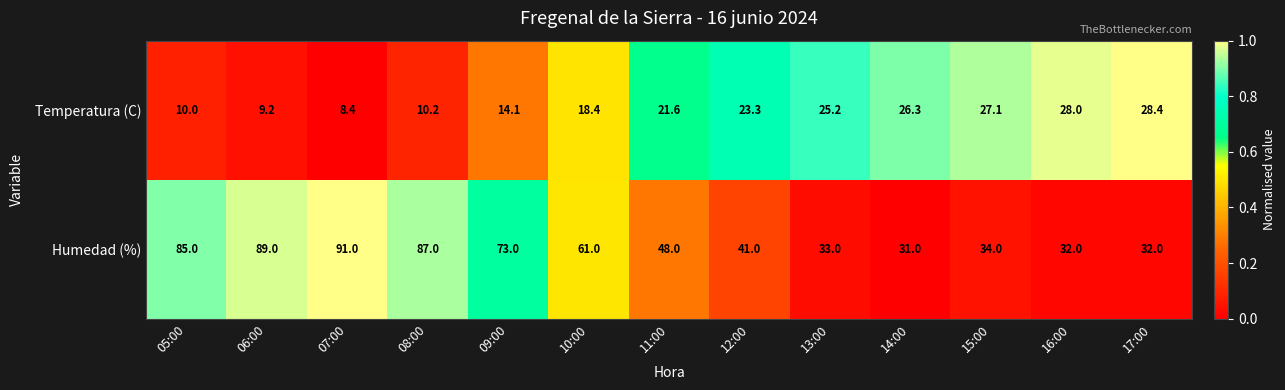

At how many categories does at least one series exceed 14?

13